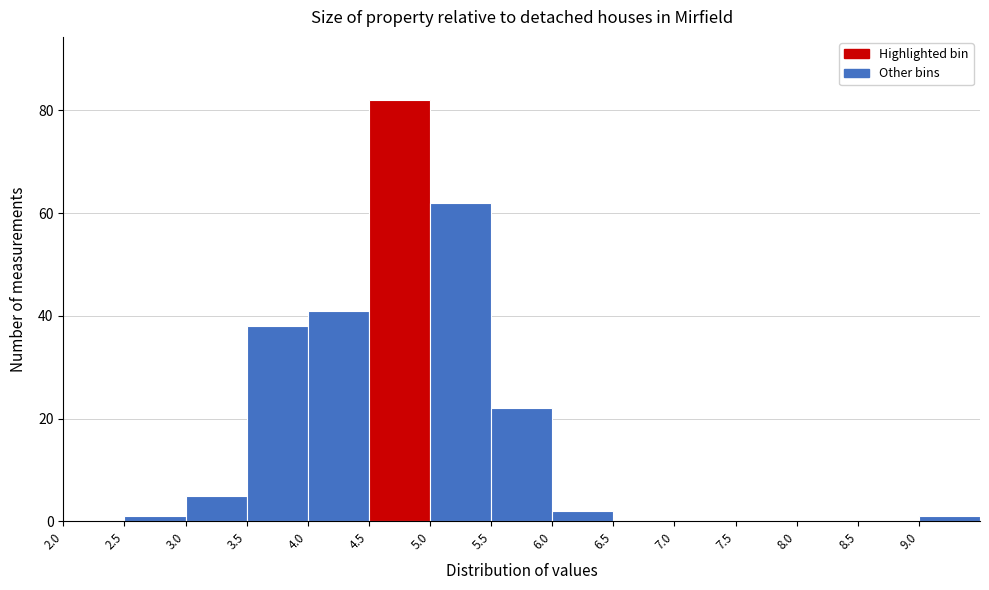

Reading left to right, list every bar in this chart as the range it spans on the x-axis followed by its height. The values are not printed on the chart, so give them approximately, as read against the axis.

2.0 to 2.5: 0
2.5 to 3.0: under 2
3.0 to 3.5: 6
3.5 to 4.0: 38
4.0 to 4.5: 42
4.5 to 5.0: 82
5.0 to 5.5: 62
5.5 to 6.0: 22
6.0 to 6.5: 2
6.5 to 7.0: 0
7.0 to 7.5: 0
7.5 to 8.0: 0
8.0 to 8.5: 0
8.5 to 9.0: 0
9.0 to 9.5: under 2